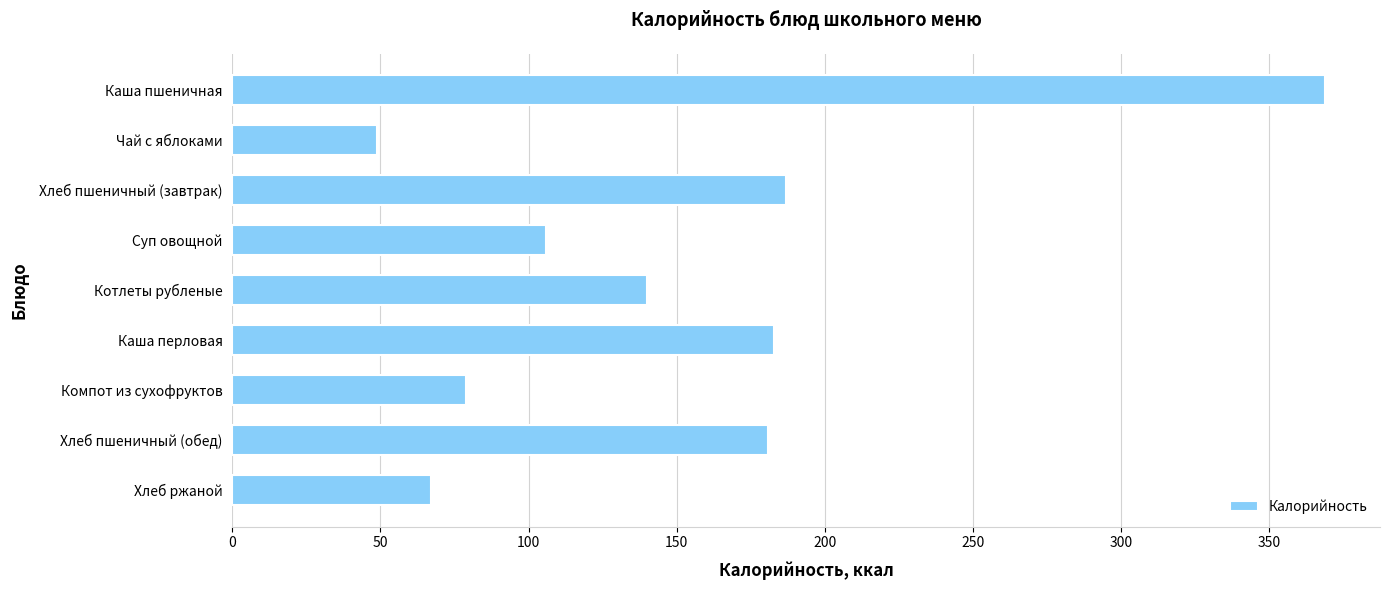

Reading top to bottom, what are all the values shown in this chart?

Каша пшеничная=369	Чай с яблоками=49	Хлеб пшеничный (завтрак)=187	Суп овощной=106	Котлеты рубленые=140	Каша перловая=183	Компот из сухофруктов=79	Хлеб пшеничный (обед)=181	Хлеб ржаной=67